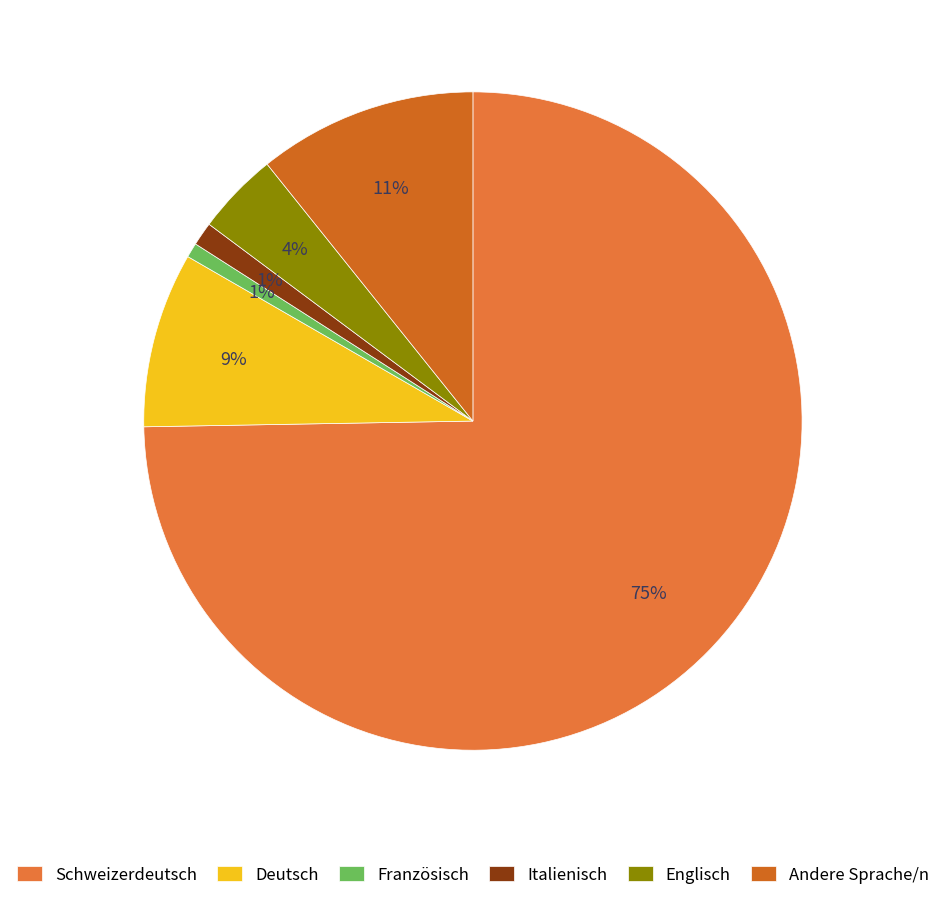

Which category has the smallest portion of the pie?

Französisch